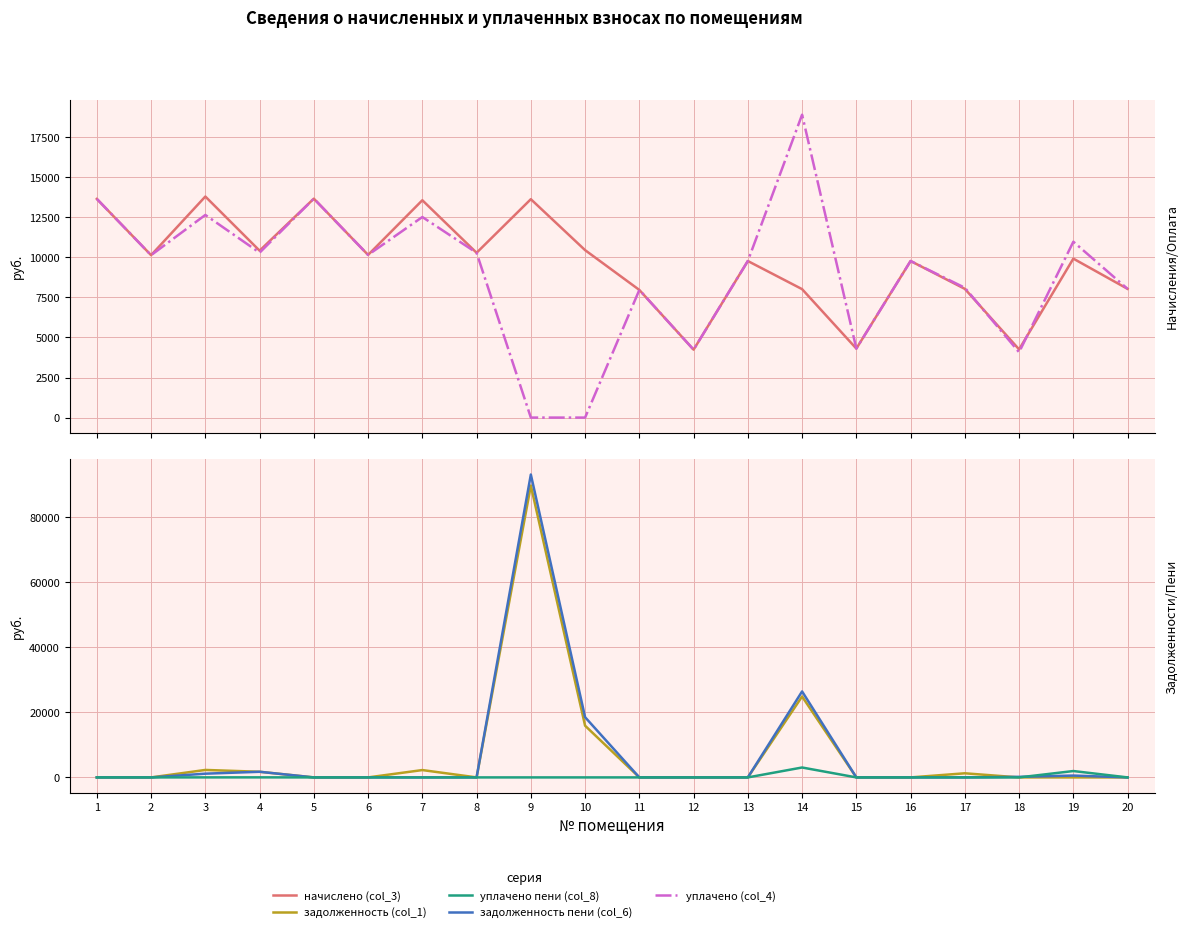

Reading right to left, transcribe all the data shown in this chart.

начислено (col_3): 8031.6	9919.4	4255.9	8031.6	9770.4	4305.6	8015.0	9770.4	4239.4	7965.4	10449.4	13628.3	10283.9	13562.6	10151.3	13662.0	10416.2	13794.5	10134.7	13645.4
уплачено (col_4): 8031.6	10973.9	4078.6	8100.5	9770.4	4305.6	18901.0	9770.4	4239.4	7965.4	0.0	0.0	10283.9	12515.6	10151.3	13662.0	10290.4	12644.9	10134.7	13645.4
задолженность (col_1): 0.0	0.0	0.0	1267.0	0.0	0.0	24896.2	0.0	0.0	0.0	15913.8	89802.1	0.0	2260.4	0.0	0.0	1736.0	2299.1	0.0	0.0
задолженность пени (col_6): 0.0	565.9	177.3	0.0	0.0	0.0	26454.7	0.0	0.0	0.0	18526.2	93201.1	0.0	0.0	0.0	0.0	1736.0	1149.5	0.0	0.0
уплачено пени (col_8): 0.0	1959.8	0.0	2.6	0.0	0.0	3050.3	0.0	0.0	0.0	0.0	0.0	0.0	2.5	2.1	0.0	15.9	9.1	0.0	0.0